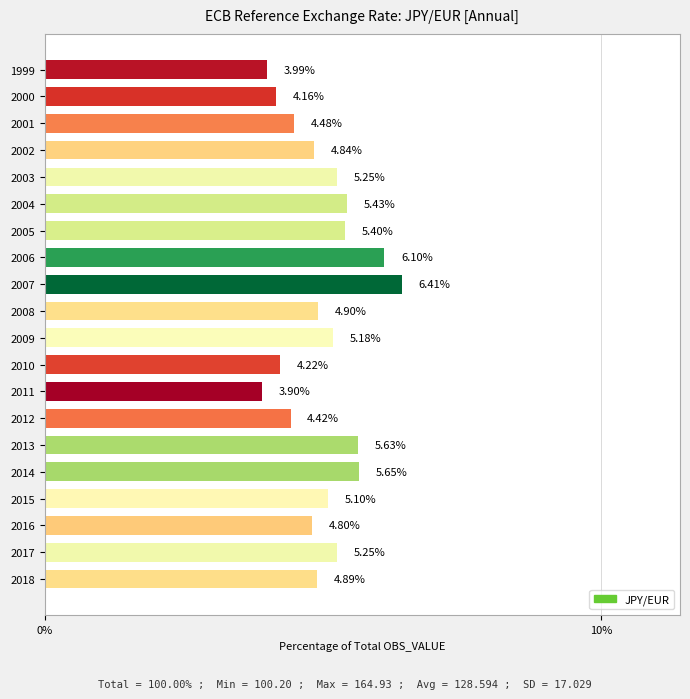

Which label corresponds to the largest value in the chart?

2007